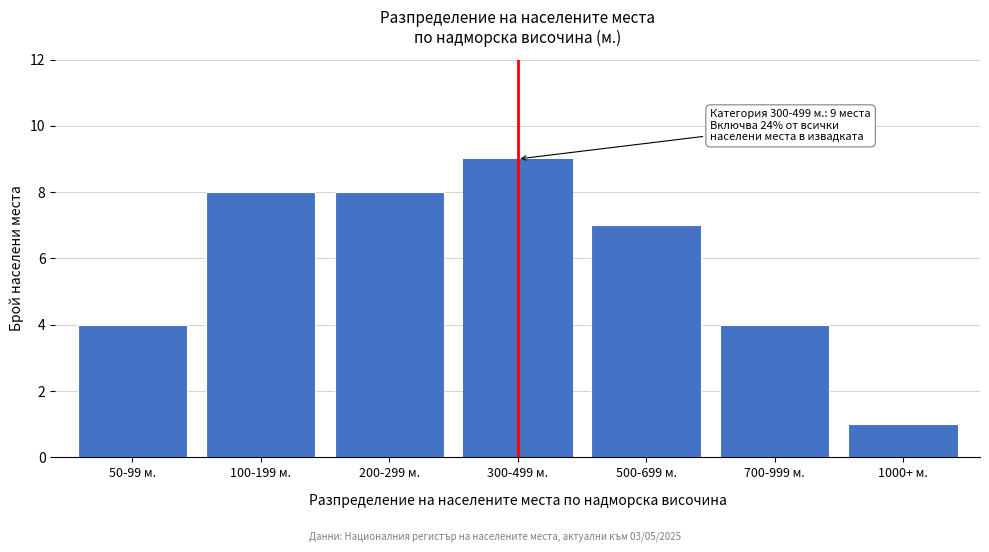

Reading right to left, transcribe all the data shown in this chart.

1	4	7	9	8	8	4